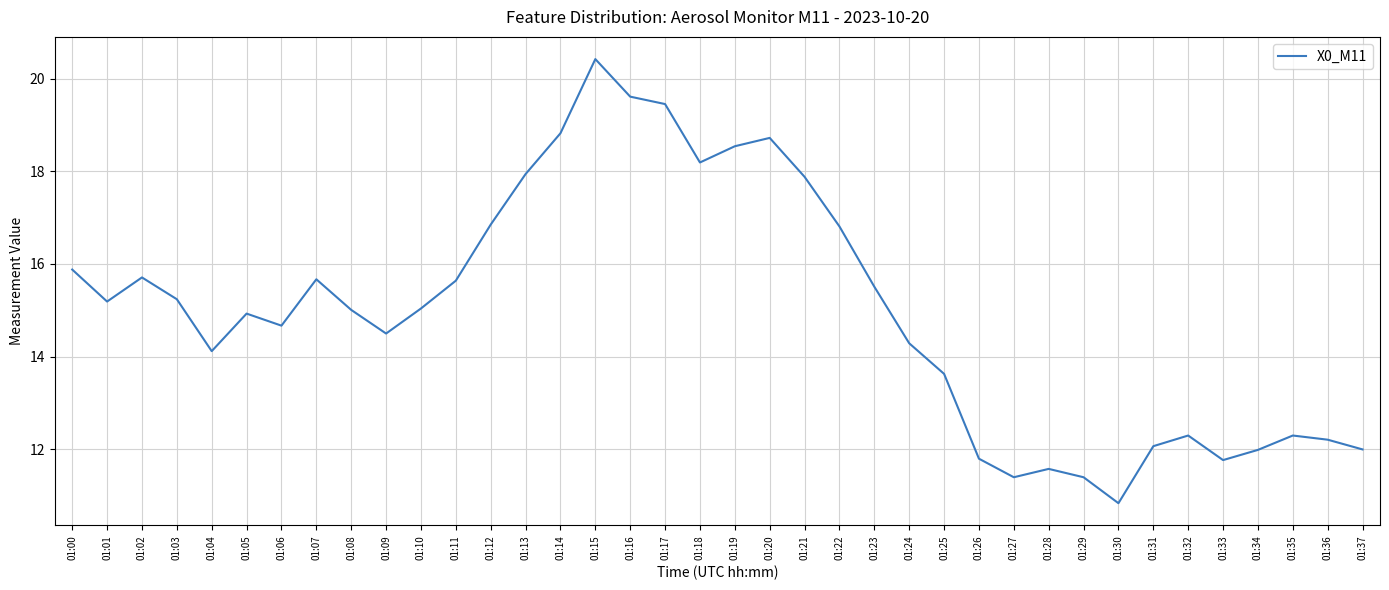

Does the chart have visible grid lines?

Yes